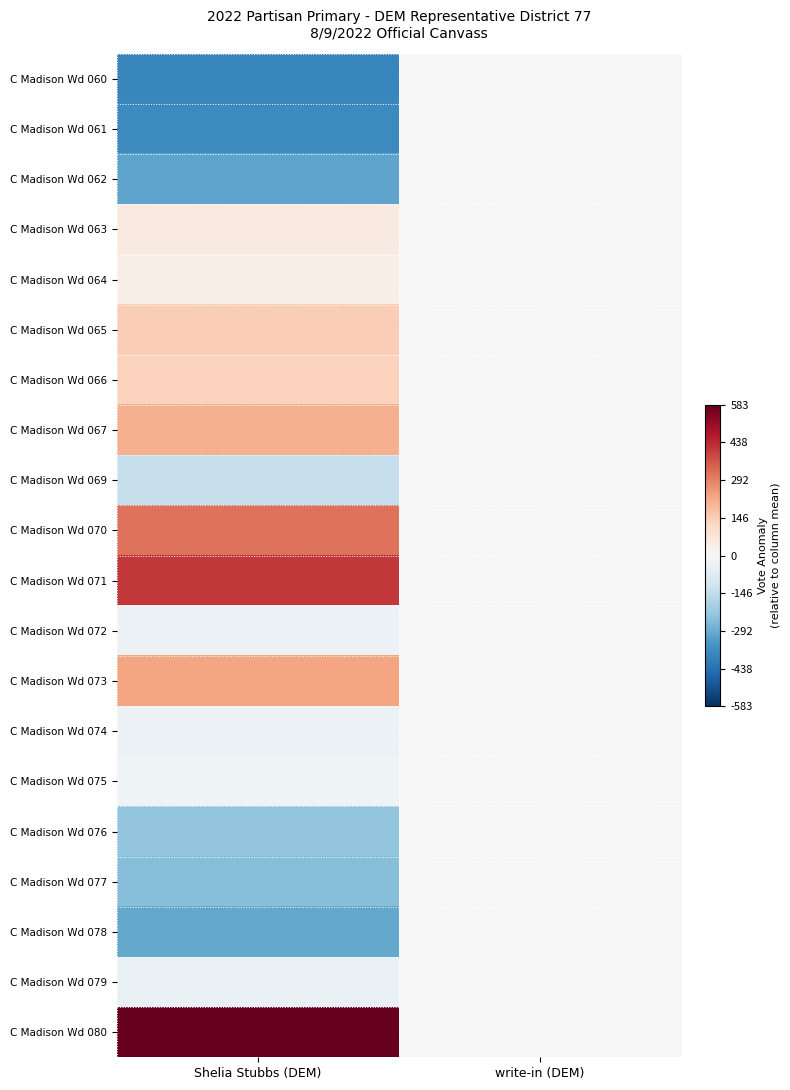

At which category is the sum across all series the highest?

write-in (DEM)